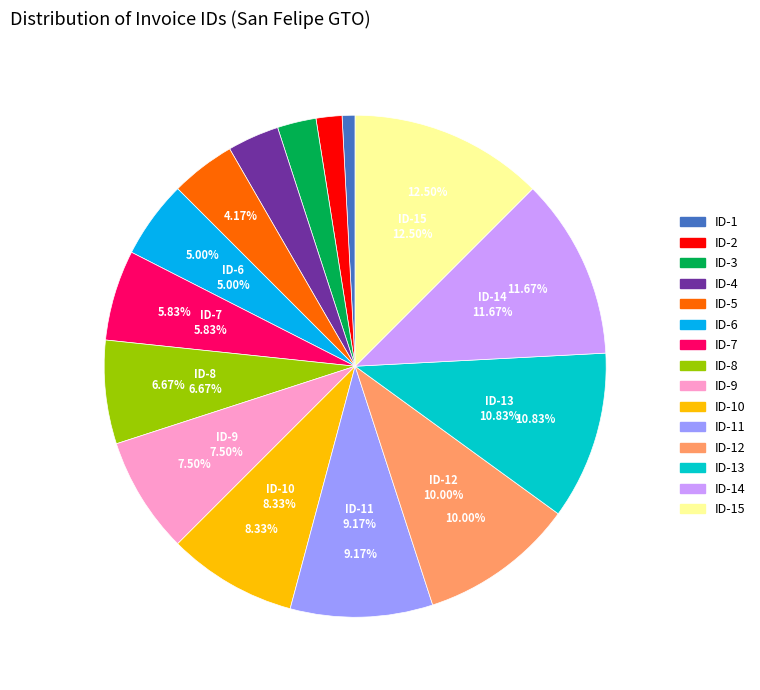

Which slice is the smallest?

ID-1